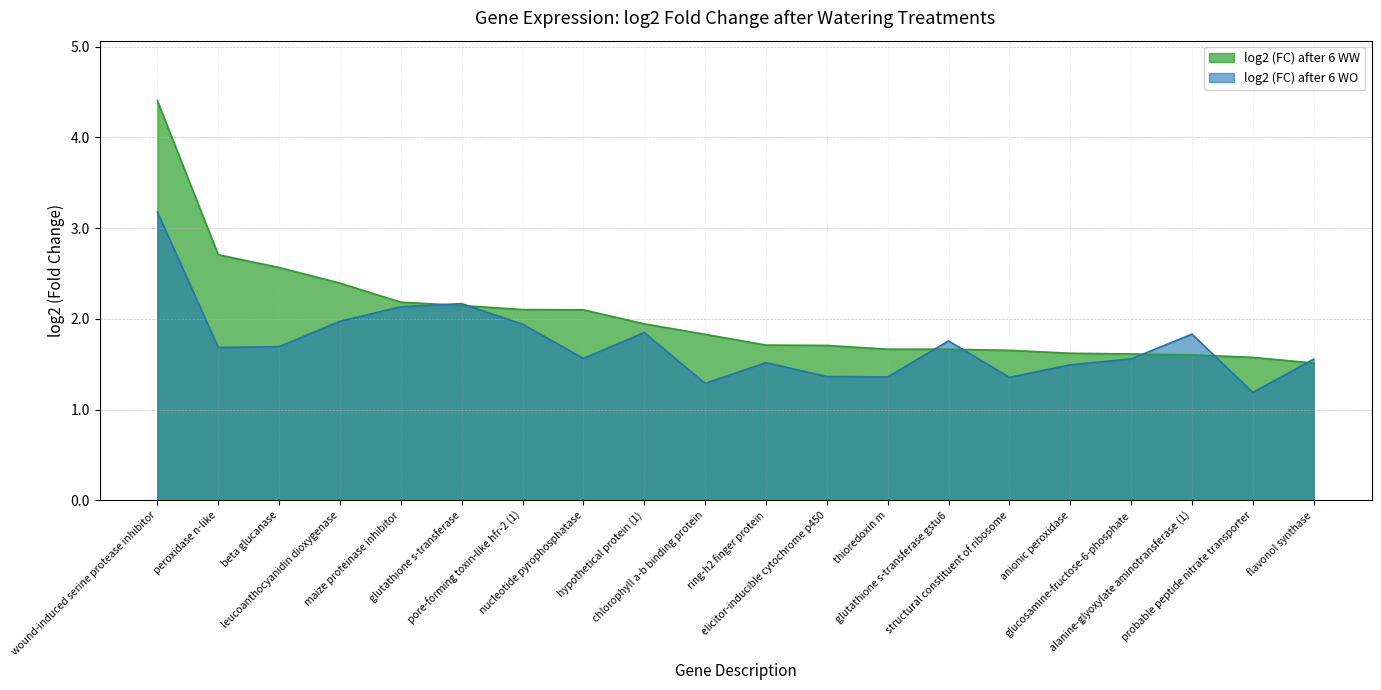

Which series has the largest total across all categories?

log2 (FC) after 6 WW